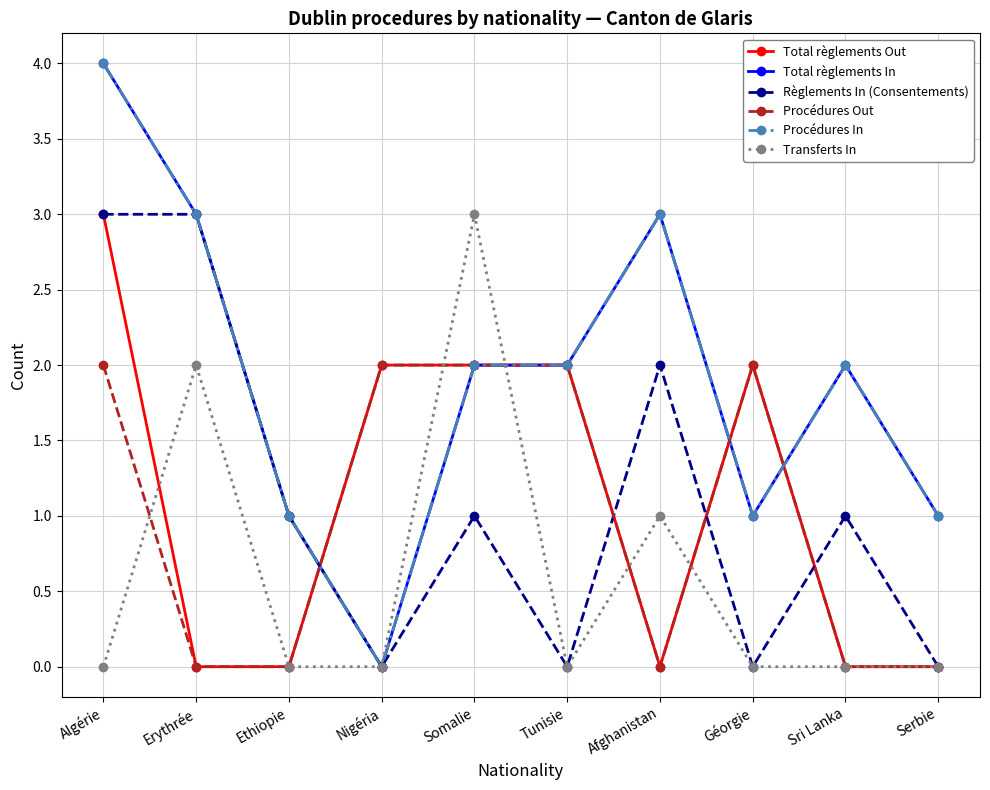

What is the highest value of the Règlements In (Consentements) series?

3